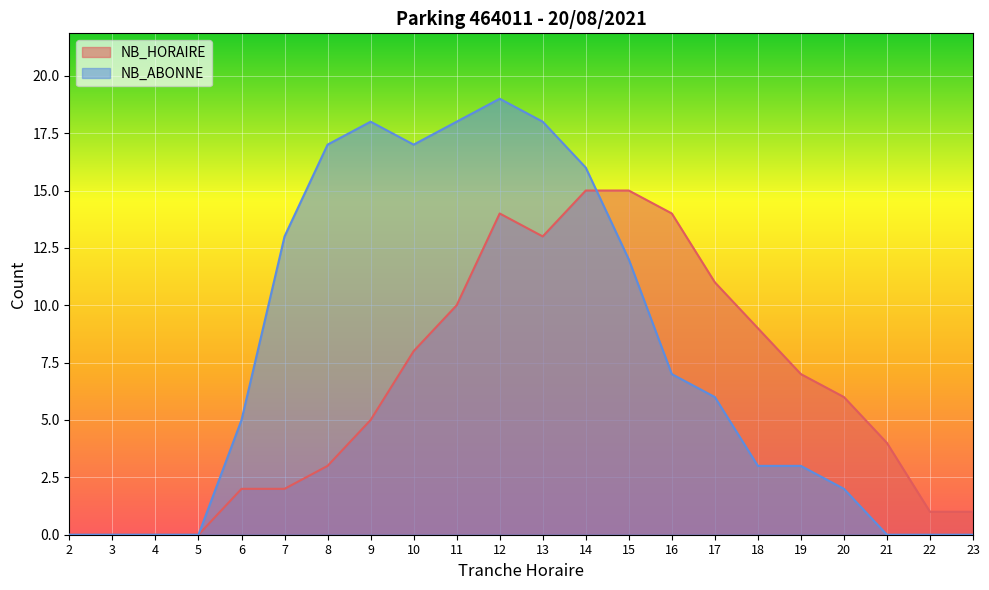

Is the value of NB_HORAIRE at 12 greater than the value of NB_ABONNE at 4?

Yes